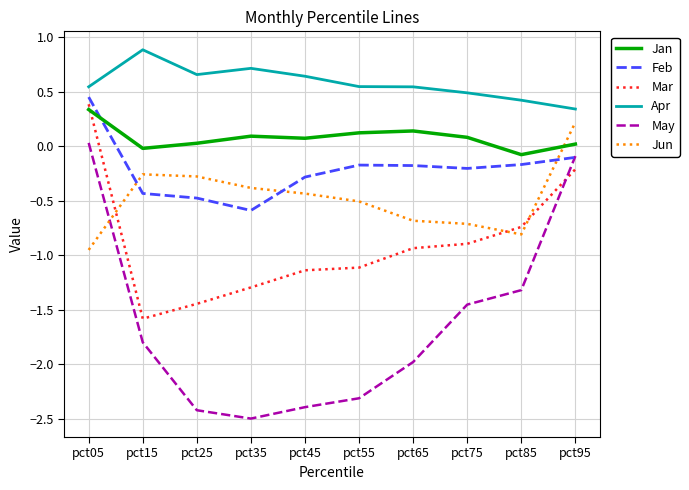

The value of Mar at pct05 is 0.4. True or false?

True